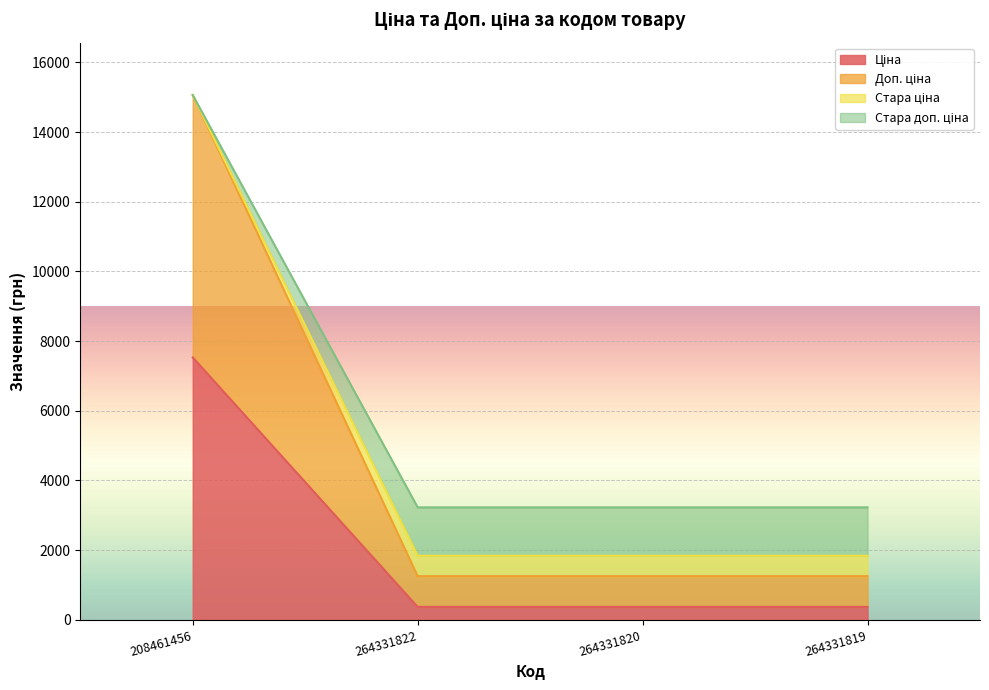

Which label corresponds to the smallest value in the chart?

264331822